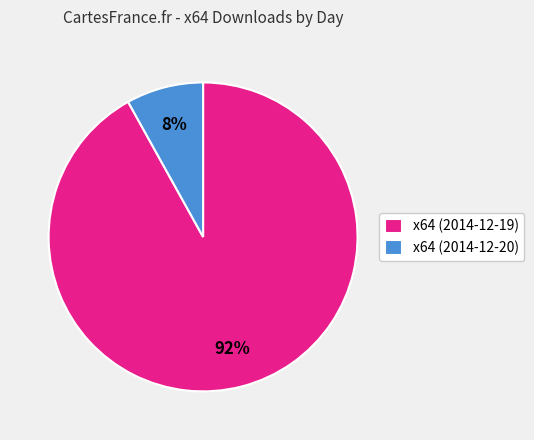

Is there a majority slice in this chart?

Yes